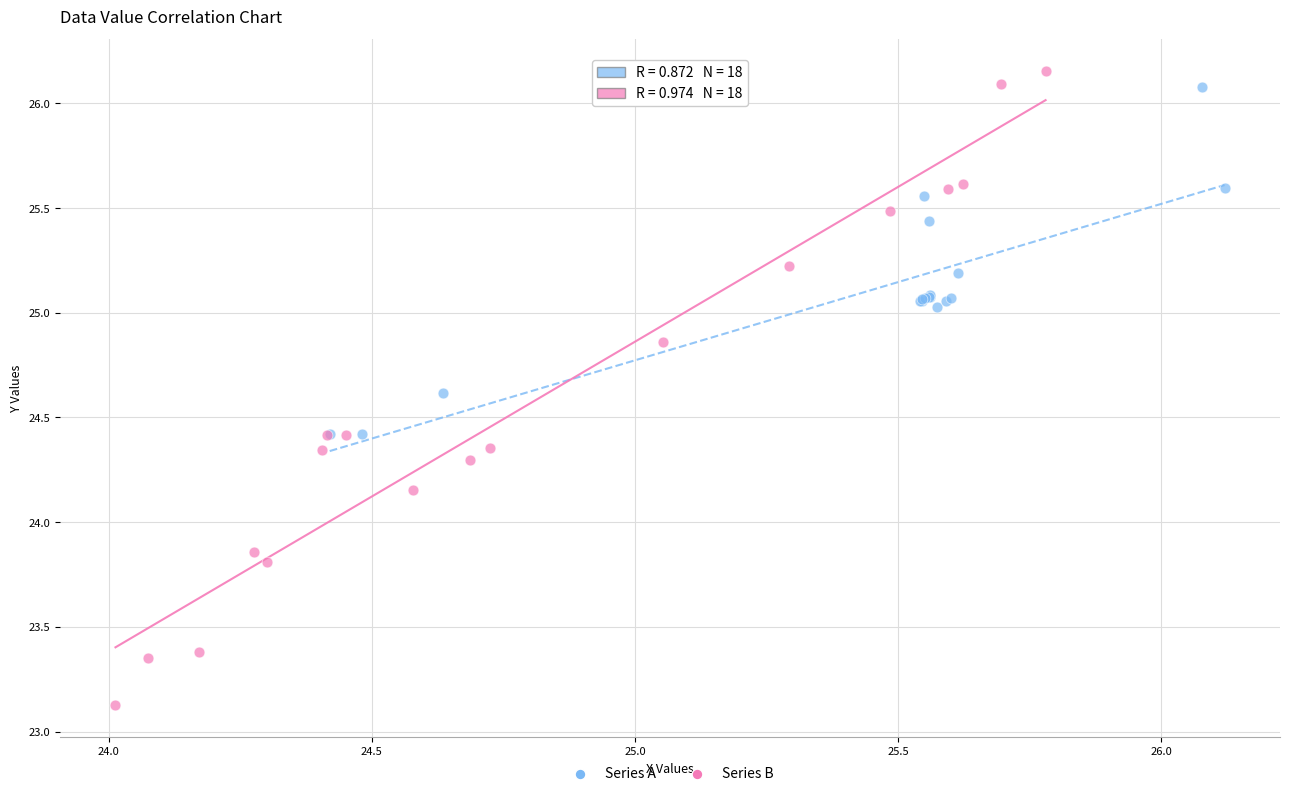

Which series contains the lowest Y value?

Series B